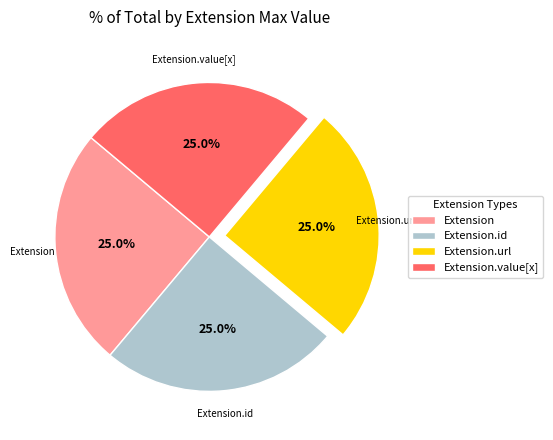

What portion of the pie excludes Extension.url?

75.0%